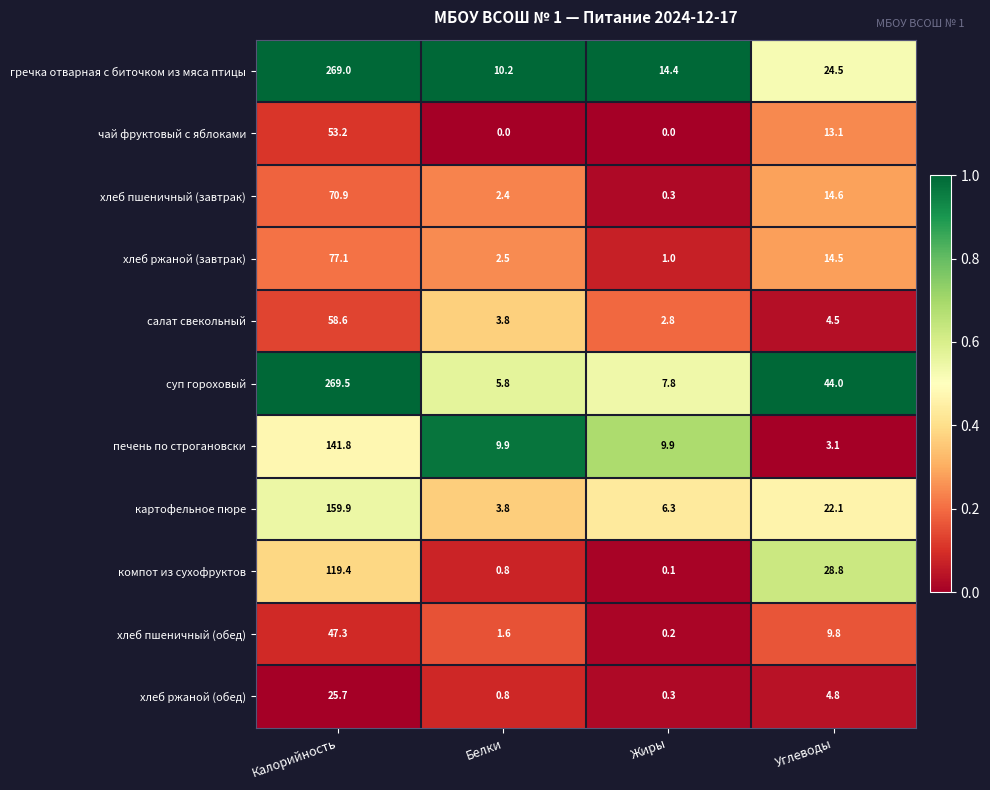

What is the difference between the highest and lowest values at Углеводы?

40.9